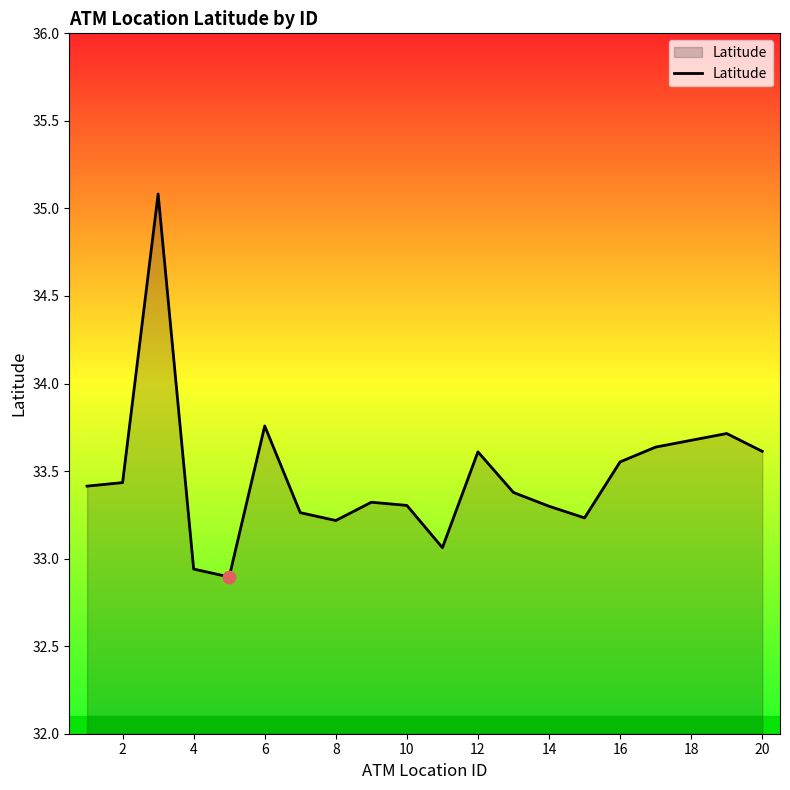

What is the difference between the maximum and minimum values?

2.2